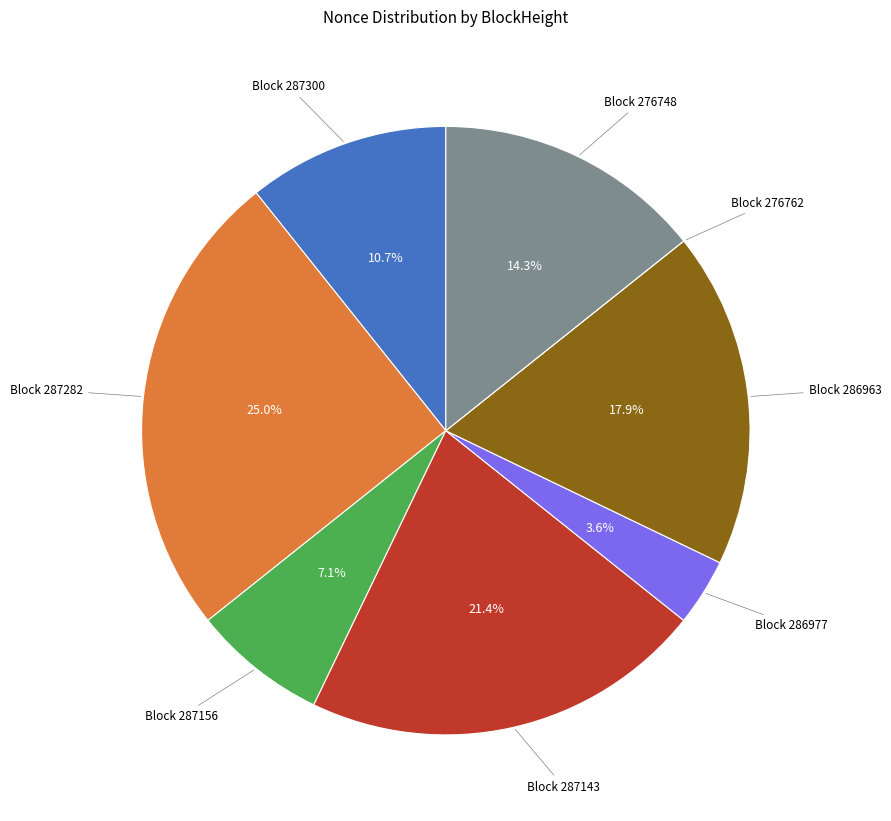

To the nearest percent, what is the difference between the largest and smallest slice percentages?

25%